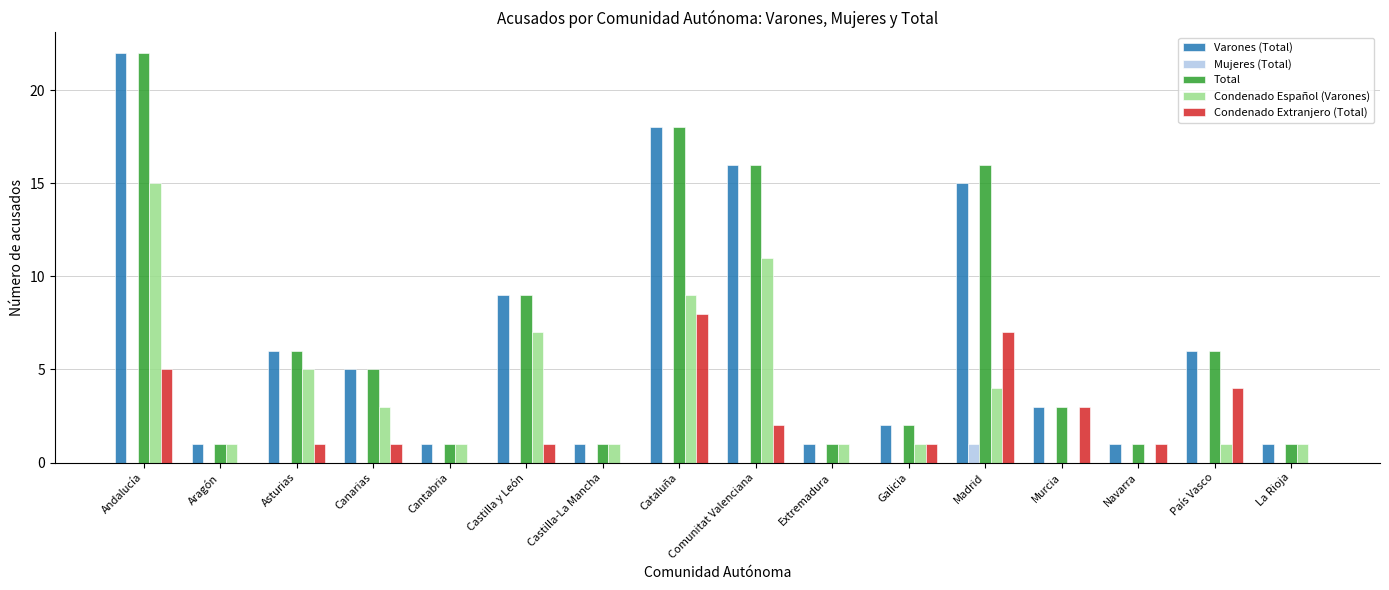

Is it true that Varones (Total) equals 1 at La Rioja?

True